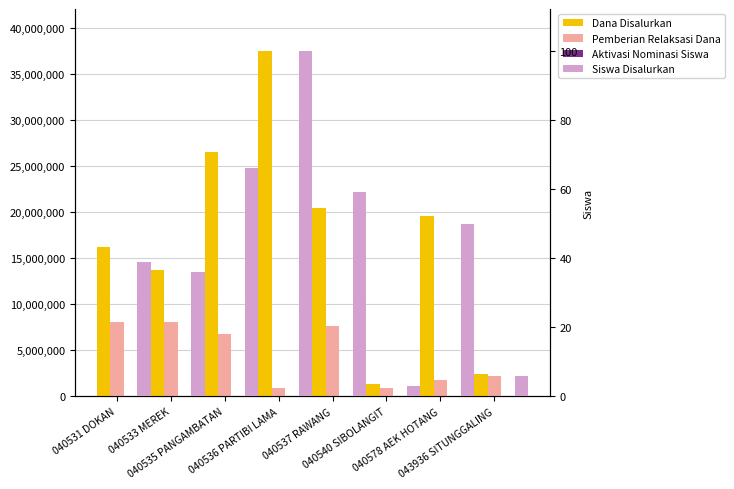

What is the value of the Pemberian Relaksasi Dana bar at the 8th from the left?

2250000